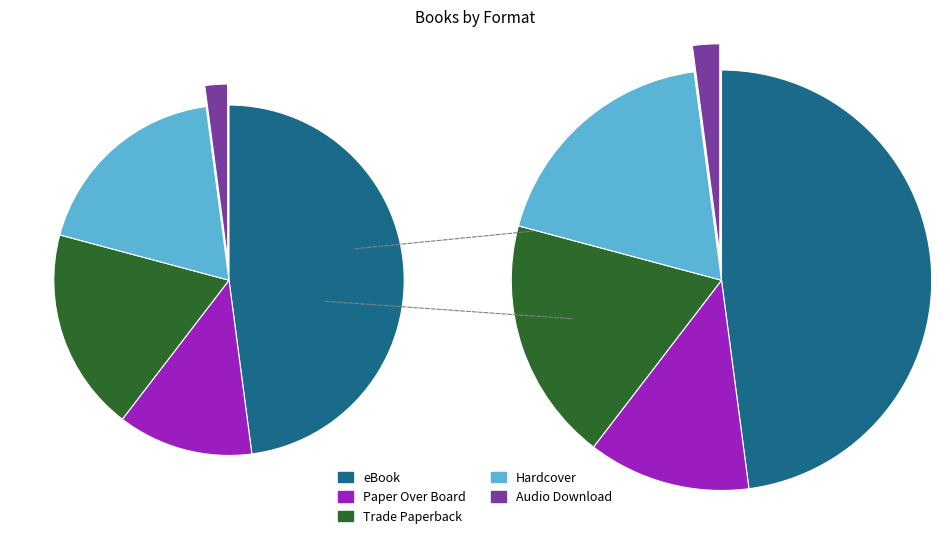

Is there any slice that represents more than half of the pie?

No